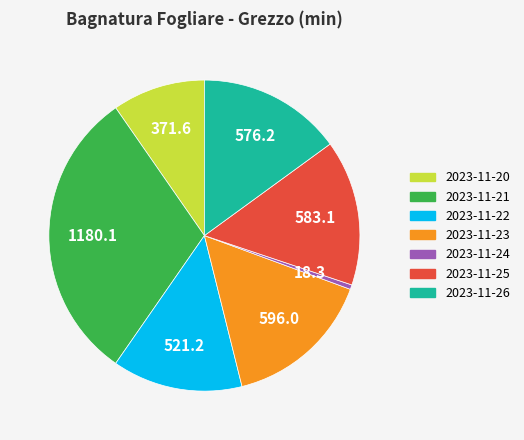

Do 2023-11-22 and 2023-11-25 together represent more than half of the pie?

No